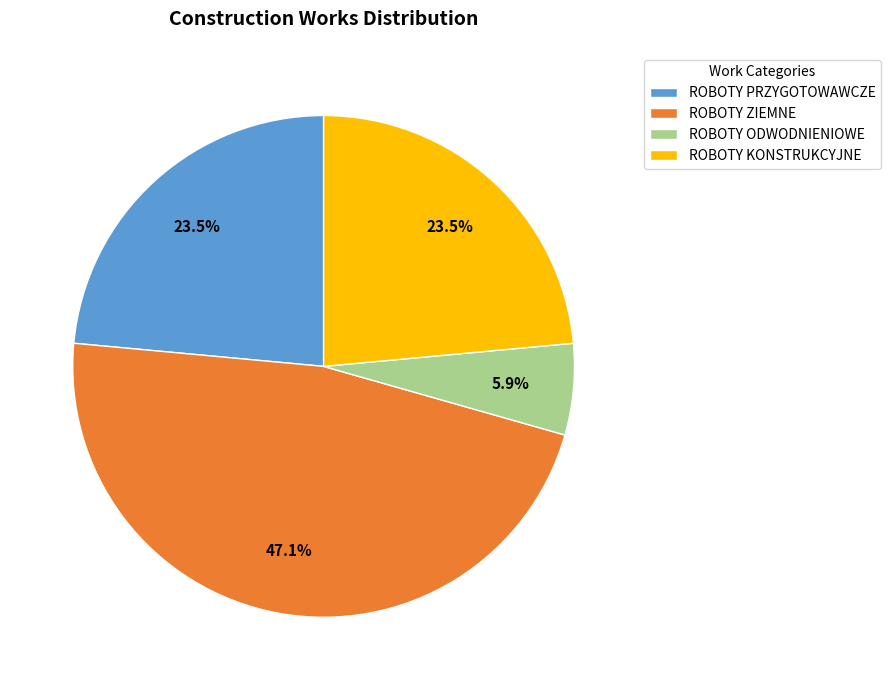

How many slices are in this pie chart?

4